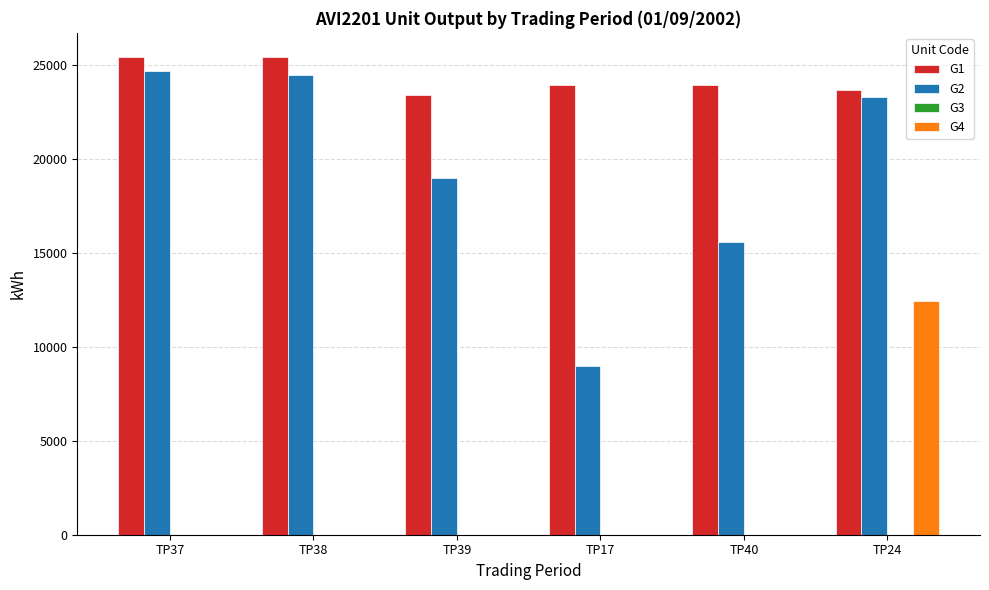

The value of G2 at TP40 is 8321. True or false?

False